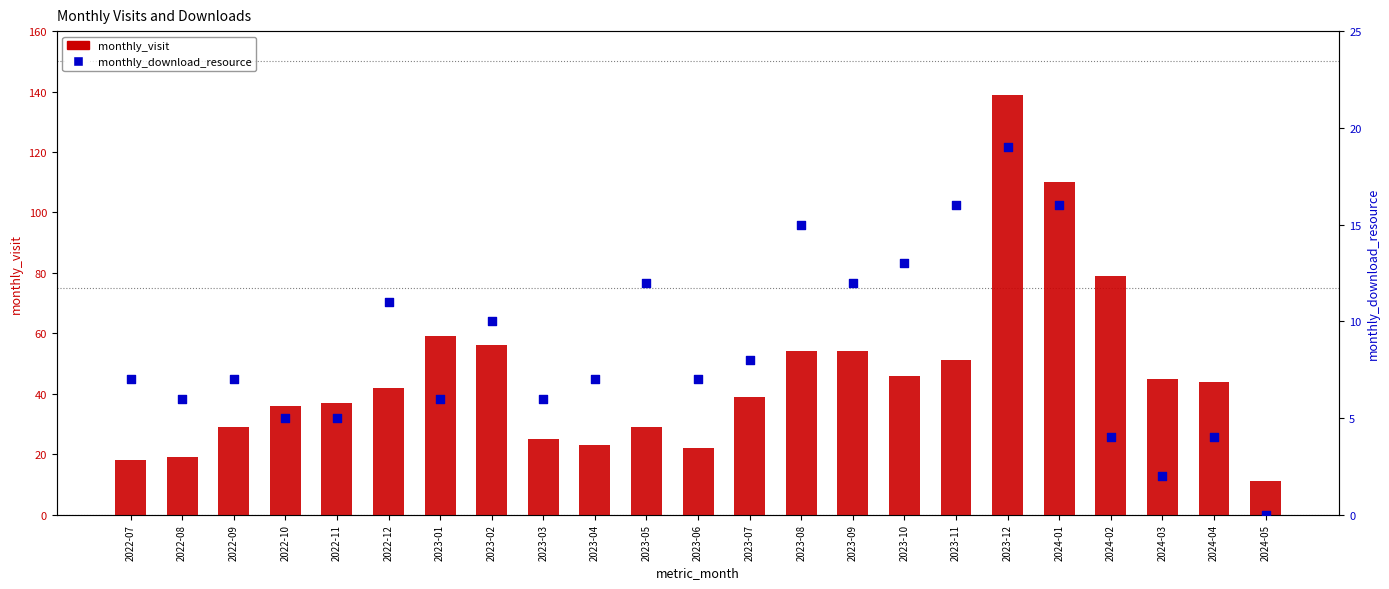

What are all the series names shown in the legend?

monthly_visit, monthly_download_resource